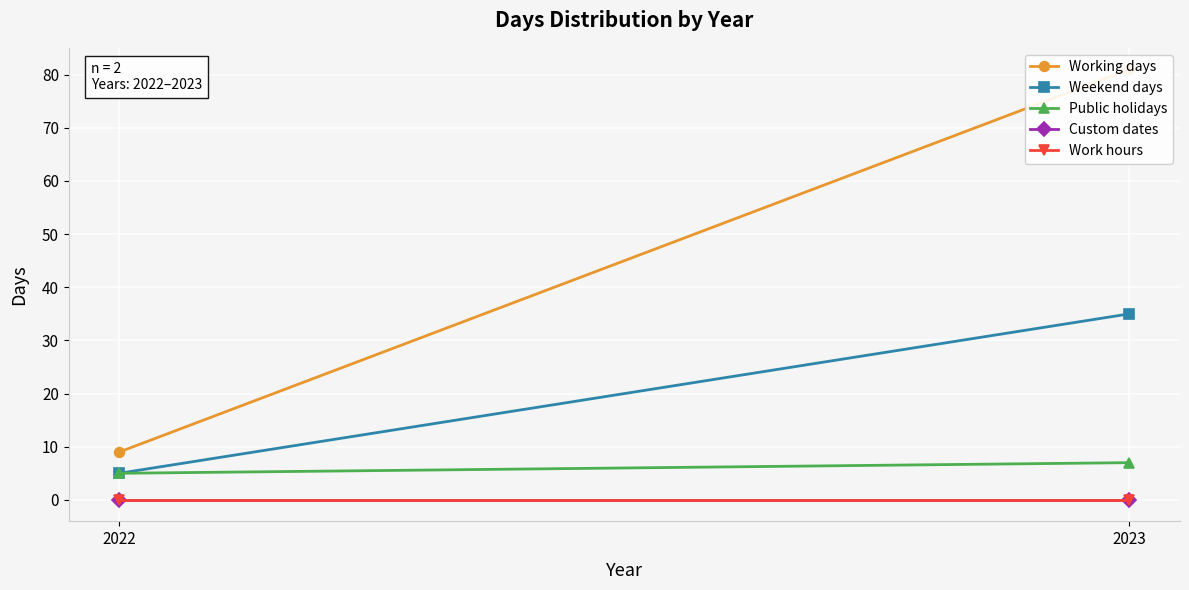

Which has a higher value, 2023 or 2022?

2023